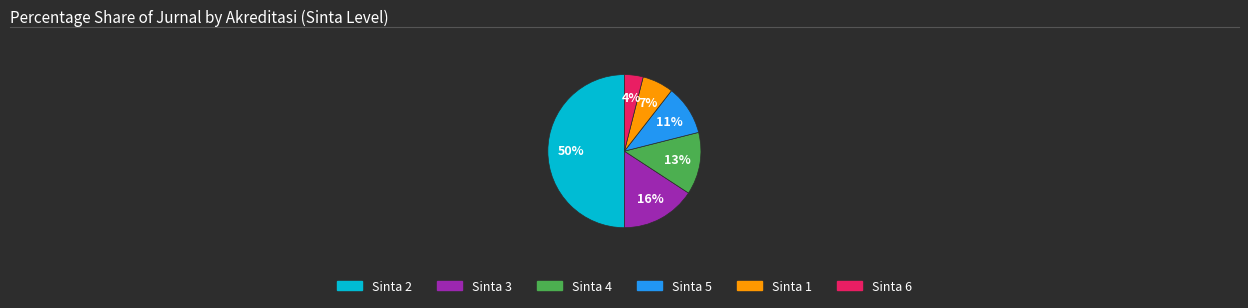

To the nearest percent, what is the difference between the largest and smallest slice percentages?

46%